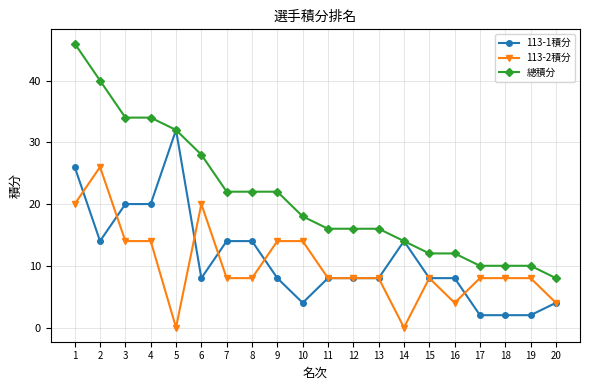

What is the value of the 總積分 point at the 18th from the left?

10